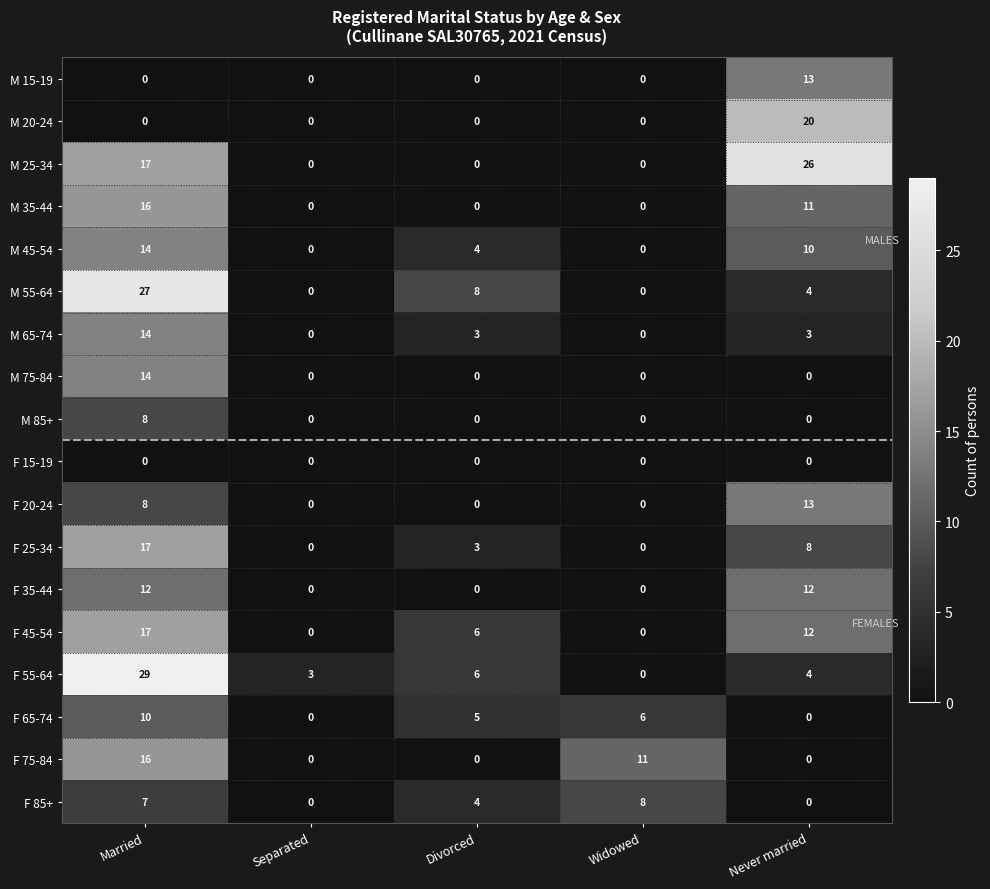

Read the F 55-64 value at Separated.

3